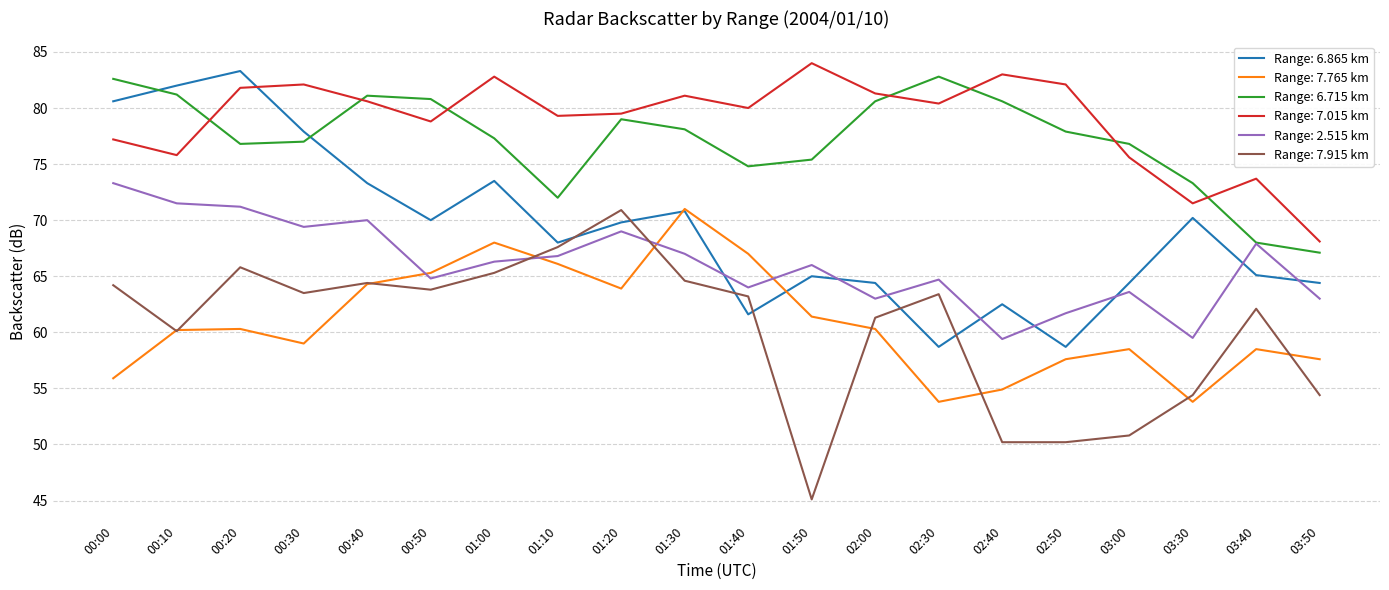

What is the maximum value for Range: 7.765 km?

71.0